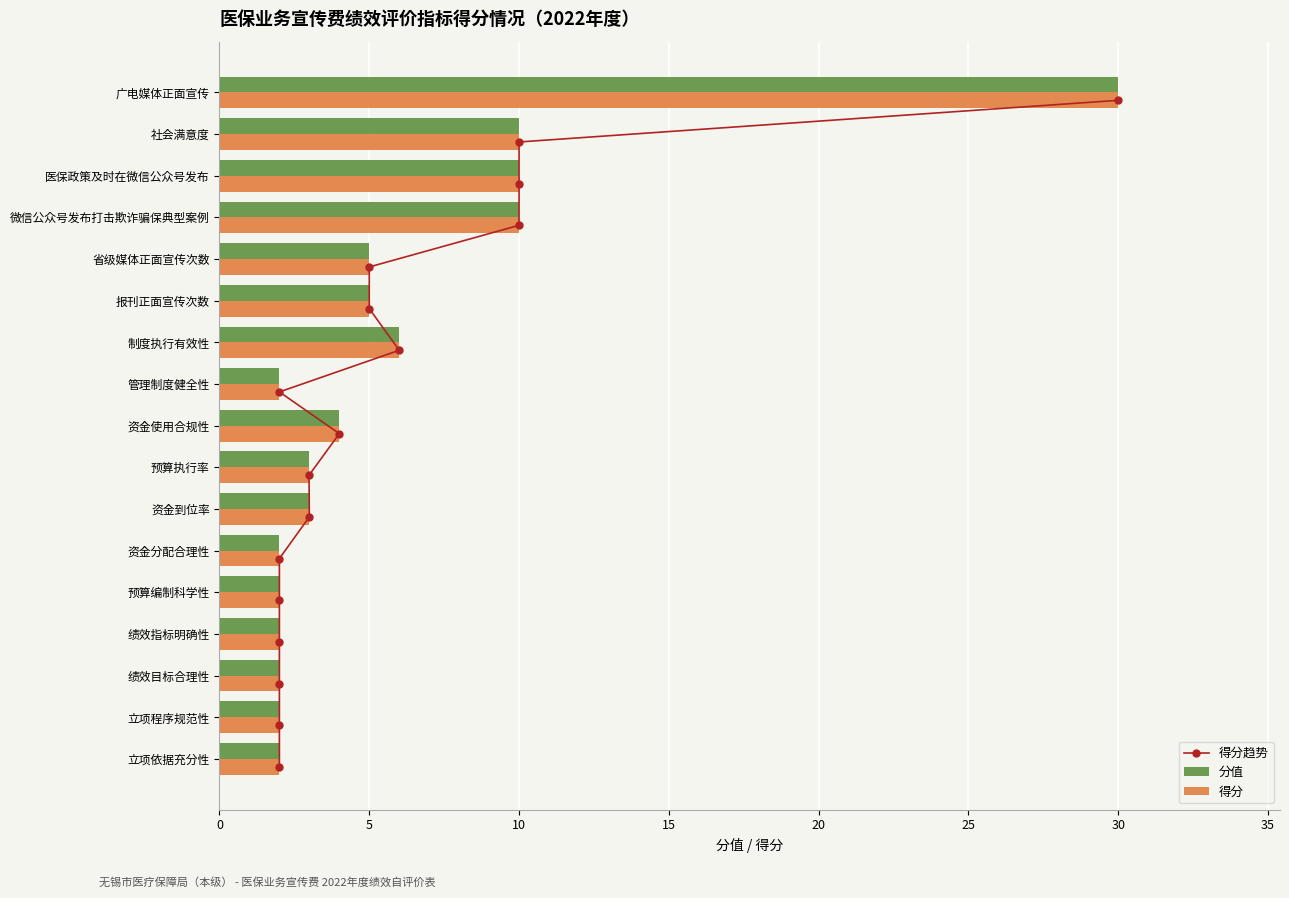

True or false: 分值 has a value of 1.8 at 报刊正面宣传次数.

False